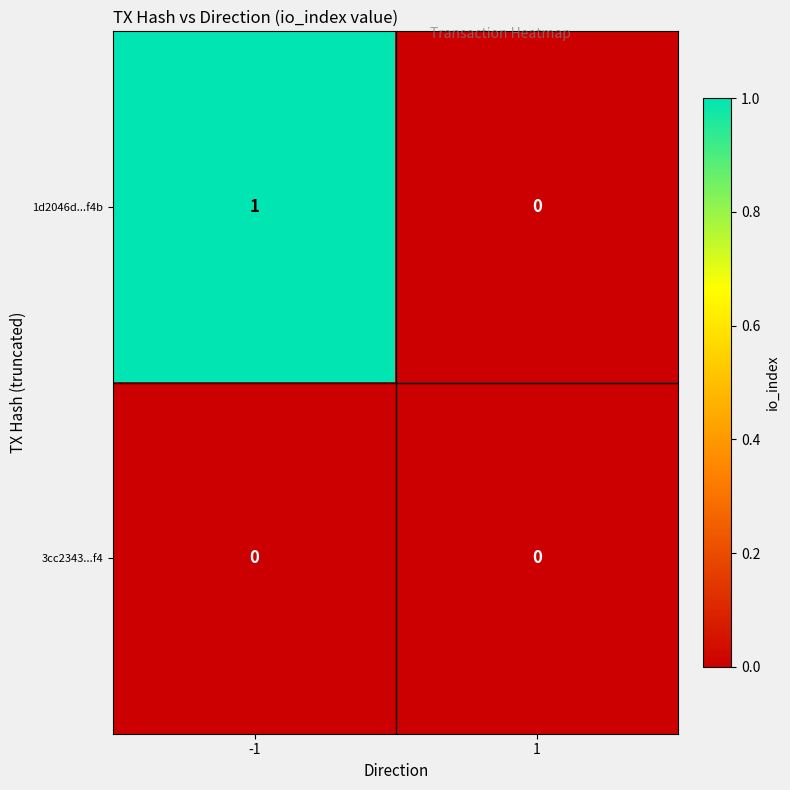

Reading left to right, list all the values displayed in this chart.

1d2046d...f4b: -1=1	1=0
3cc2343...f4: -1=0	1=0